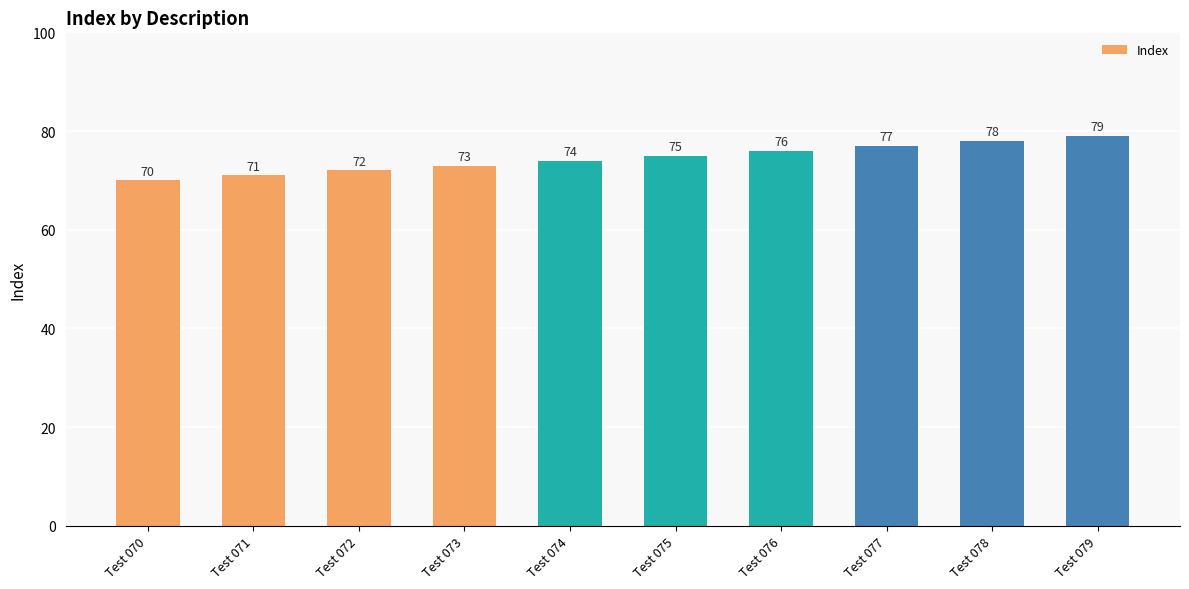

How many data points does each series have?

10